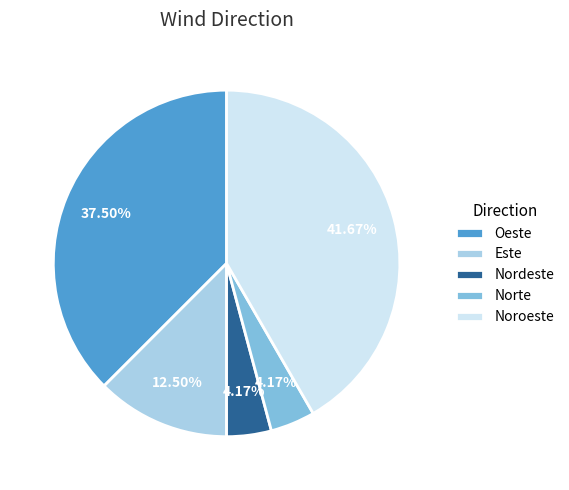

What is the largest slice in the pie chart?

Noroeste